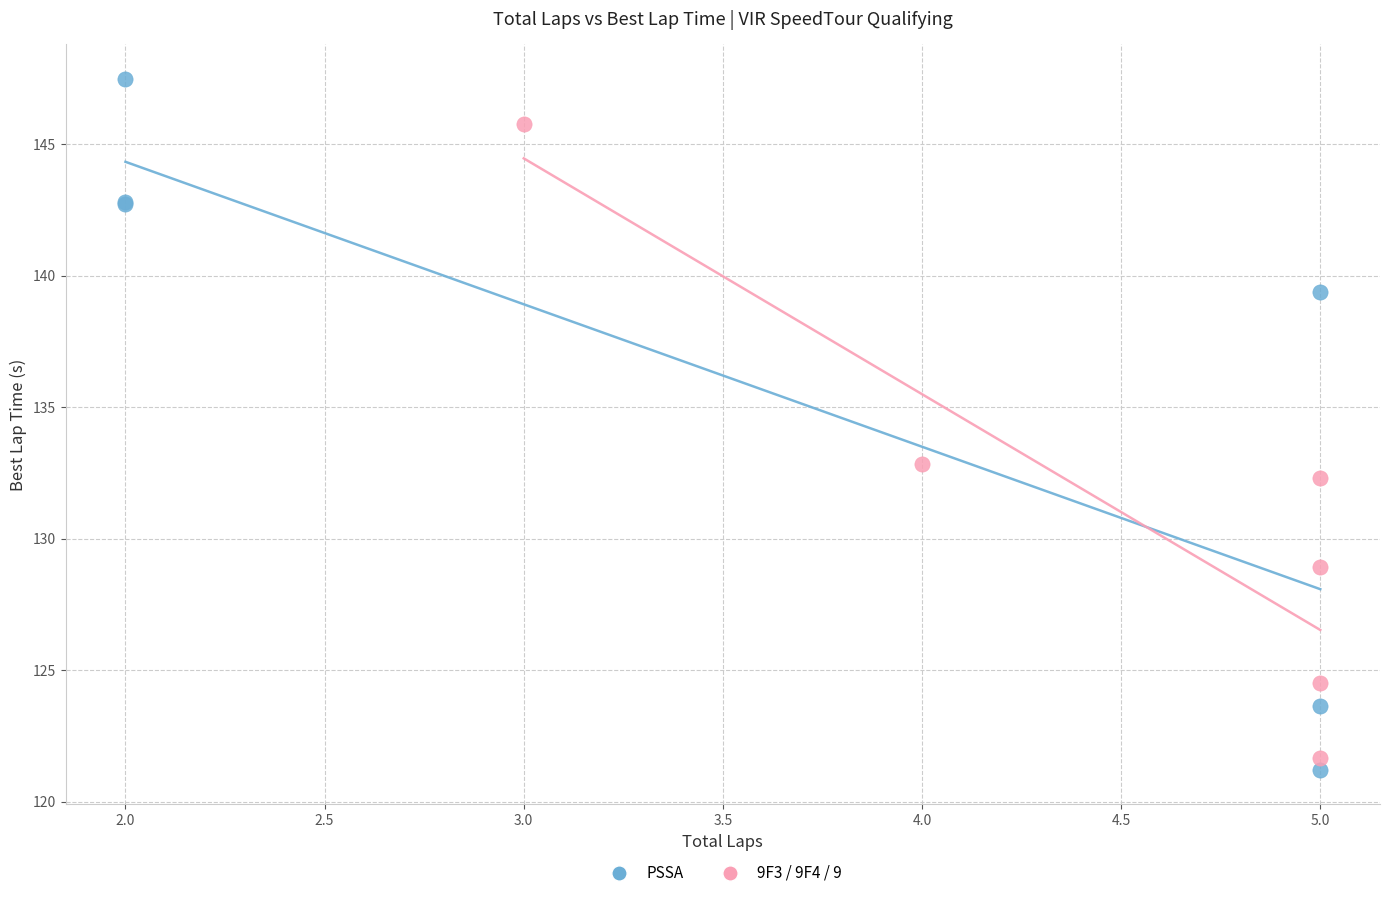

What are all the series names shown in the legend?

PSSA, 9F3 / 9F4 / 9